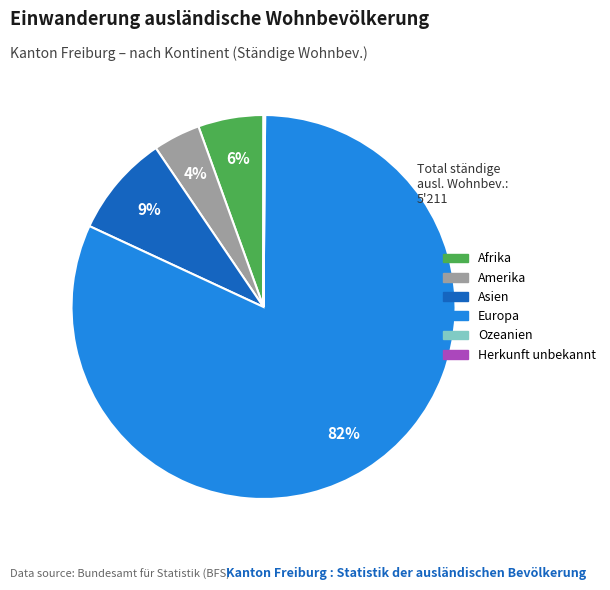

True or false: Europa accounts for 95% of the total.

False